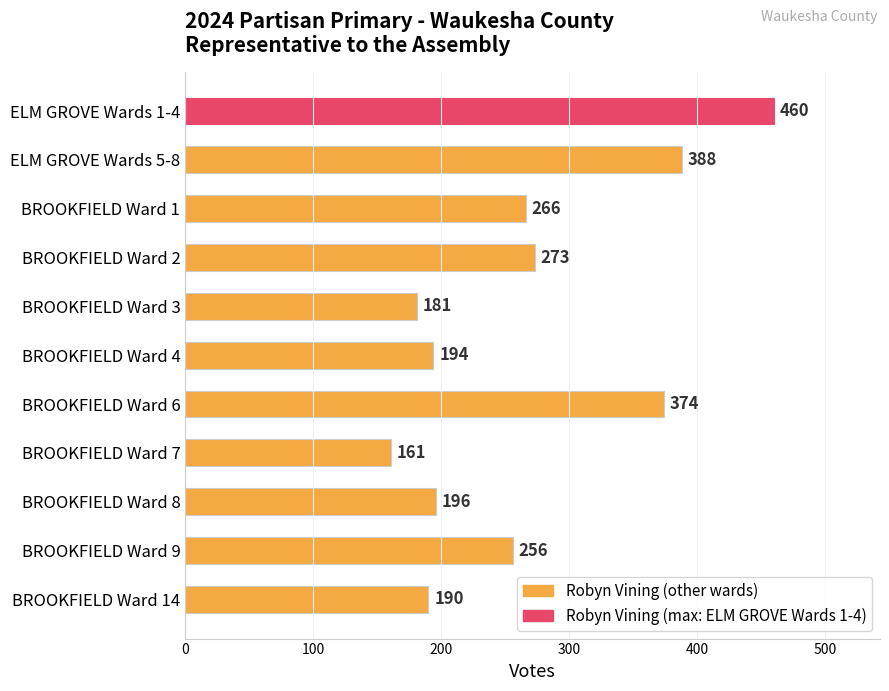

Are the bars horizontal?

Yes